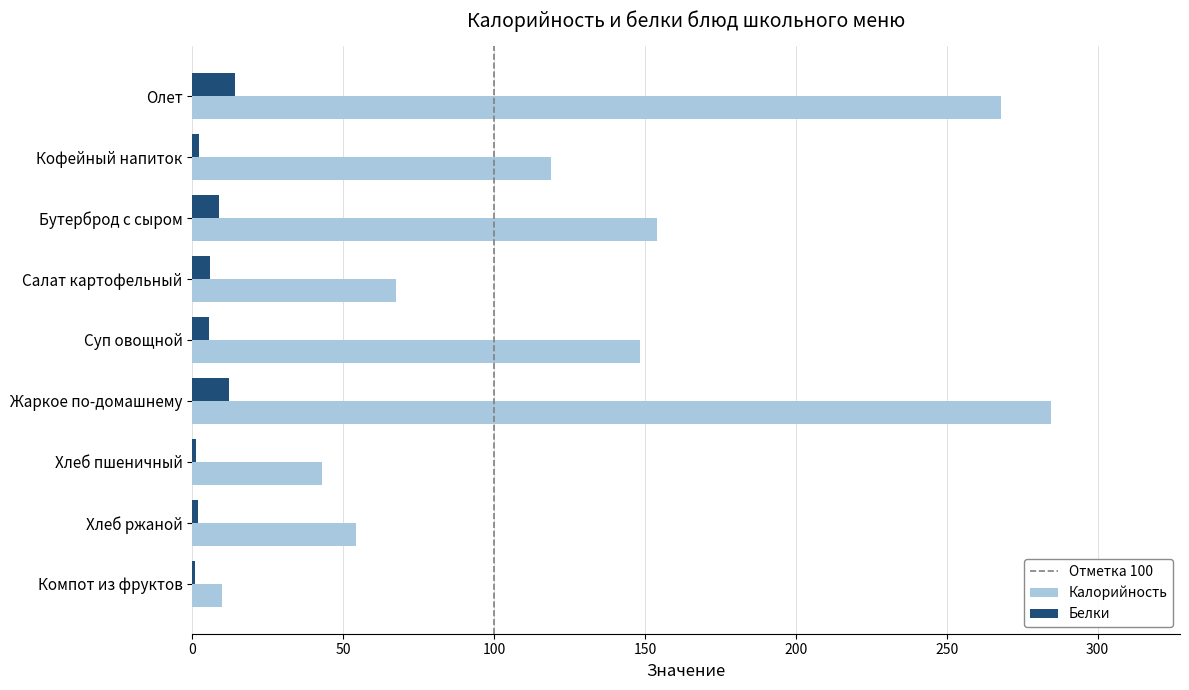

Which series has the largest total across all categories?

Калорийность